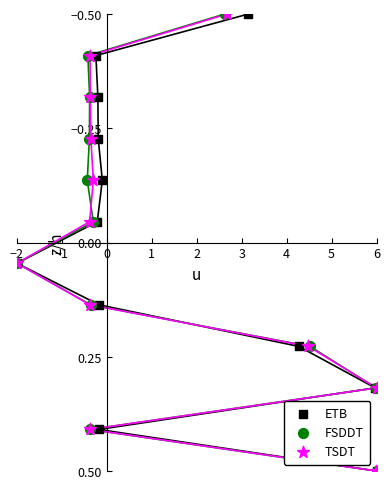

What are all the series names shown in the legend?

ETB, FSDDT, TSDT